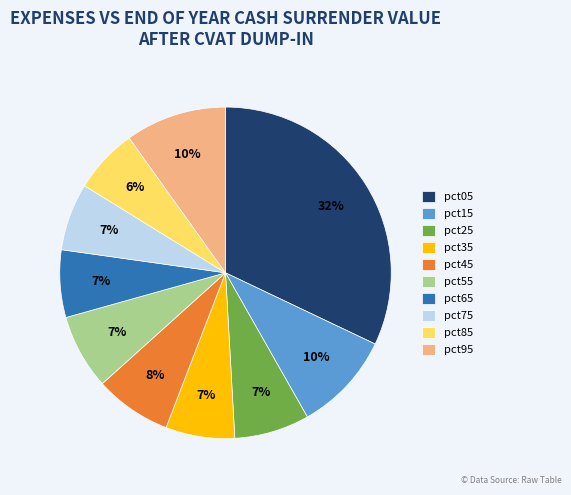

How many slices are in this pie chart?

10